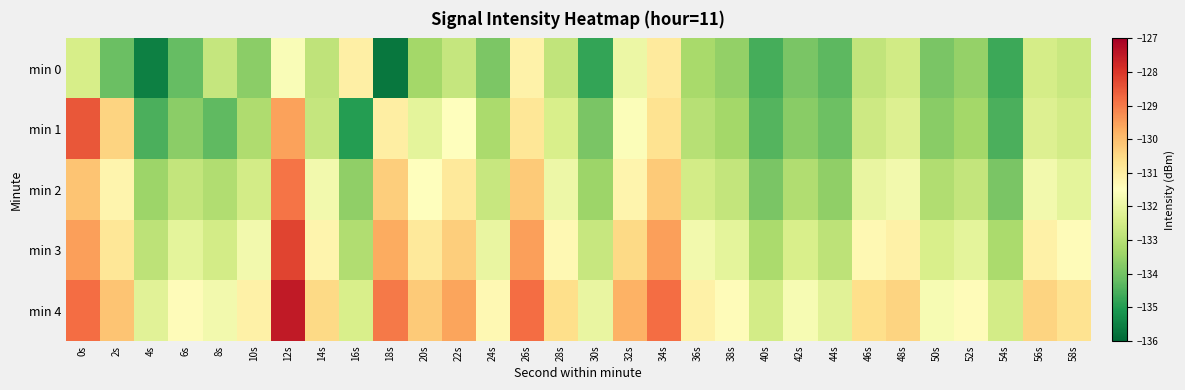

Reading right to left, transcribe all the data shown in this chart.

min 0: 58s=-132.7	56s=-132.5	54s=-134.7	52s=-133.5	50s=-133.9	48s=-132.6	46s=-132.8	44s=-134.3	42s=-133.9	40s=-134.6	38s=-133.6	36s=-133.2	34s=-130.9	32s=-131.9	30s=-134.8	28s=-132.8	26s=-131.1	24s=-133.9	22s=-132.8	20s=-133.3	18s=-135.7	16s=-131.1	14s=-132.8	12s=-131.6	10s=-133.7	8s=-132.7	6s=-134.2	4s=-135.5	2s=-134.1	0s=-132.4
min 1: 58s=-132.5	56s=-132.3	54s=-134.5	52s=-133.3	50s=-133.7	48s=-132.3	46s=-132.6	44s=-134.1	42s=-133.7	40s=-134.4	38s=-133.3	36s=-133.0	34s=-130.7	32s=-131.6	30s=-133.9	28s=-132.4	26s=-130.8	24s=-133.2	22s=-131.5	20s=-132.1	18s=-131.0	16s=-135.0	14s=-132.7	12s=-129.5	10s=-133.1	8s=-134.2	6s=-133.7	4s=-134.5	2s=-130.4	0s=-128.5
min 2: 58s=-132.1	56s=-131.8	54s=-133.9	52s=-132.8	50s=-133.1	48s=-131.8	46s=-132.0	44s=-133.6	42s=-133.1	40s=-133.9	38s=-132.8	36s=-132.5	34s=-130.2	32s=-131.2	30s=-133.4	28s=-131.9	26s=-130.2	24s=-132.7	22s=-130.9	20s=-131.5	18s=-130.3	16s=-133.6	14s=-131.8	12s=-128.9	10s=-132.5	8s=-133.1	6s=-132.8	4s=-133.4	2s=-131.2	0s=-130.1
min 3: 58s=-131.4	56s=-131.1	54s=-133.2	52s=-132.1	50s=-132.4	48s=-131.1	46s=-131.3	44s=-132.9	42s=-132.4	40s=-133.2	38s=-132.1	36s=-131.8	34s=-129.5	32s=-130.5	30s=-132.7	28s=-131.3	26s=-129.5	24s=-132.0	22s=-130.3	20s=-130.9	18s=-129.7	16s=-133.1	14s=-131.2	12s=-128.2	10s=-131.8	8s=-132.5	6s=-132.1	4s=-132.9	2s=-130.8	0s=-129.5
min 4: 58s=-130.7	56s=-130.4	54s=-132.5	52s=-131.4	50s=-131.7	48s=-130.4	46s=-130.6	44s=-132.2	42s=-131.7	40s=-132.5	38s=-131.4	36s=-131.1	34s=-128.8	32s=-129.8	30s=-132.0	28s=-130.6	26s=-128.8	24s=-131.3	22s=-129.6	20s=-130.2	18s=-129.0	16s=-132.4	14s=-130.5	12s=-127.5	10s=-131.1	8s=-131.8	6s=-131.4	4s=-132.2	2s=-130.1	0s=-128.8